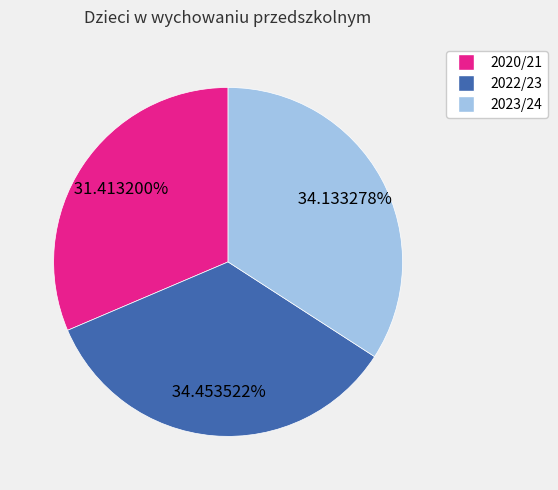

What percentage is the 2022/23 slice, to the nearest percent?

34%